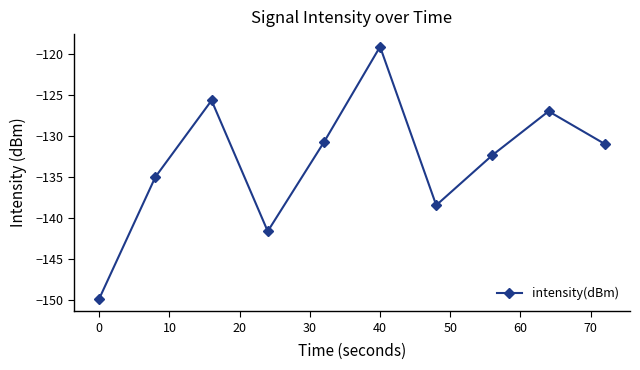

What is the average value?

-133.0